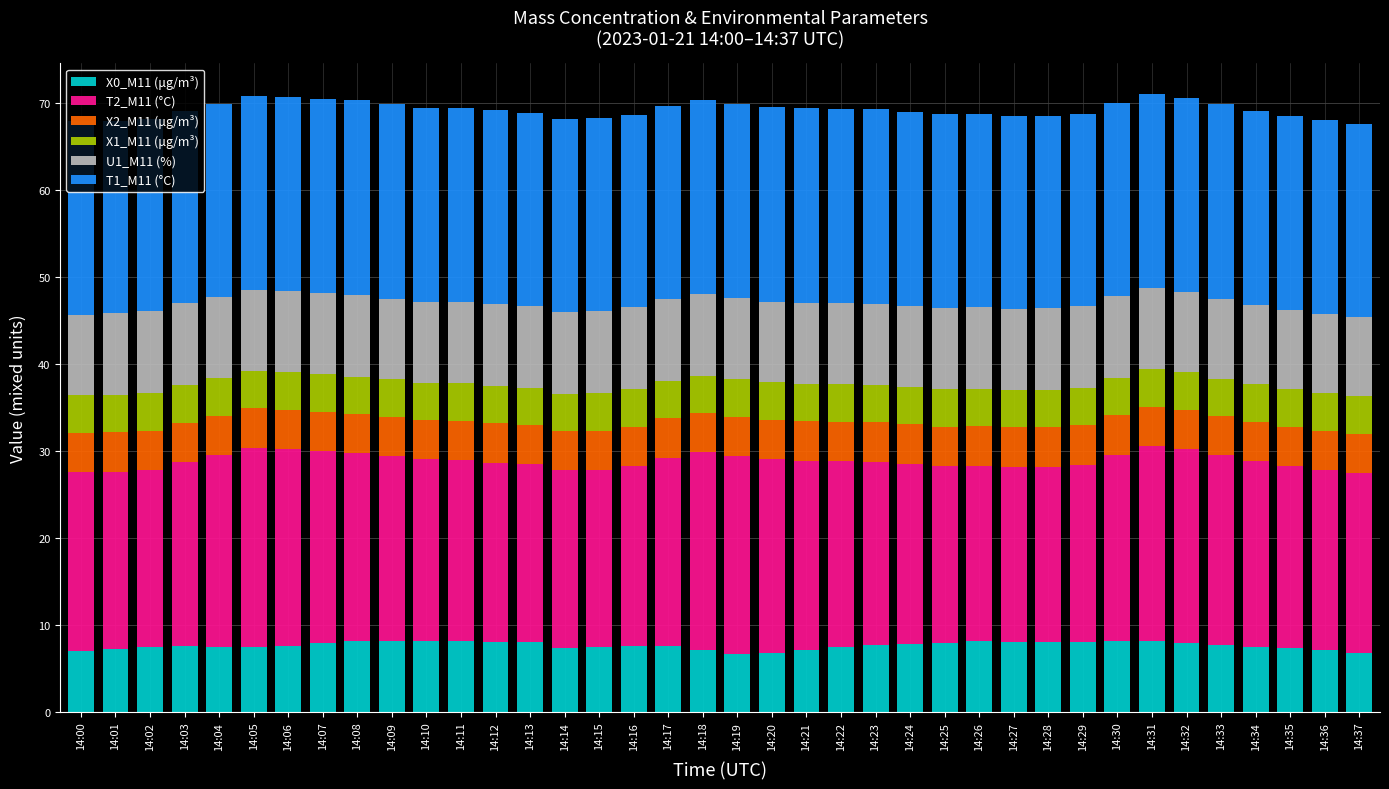

What is the maximum value for X0_M11 (μg/m³)?

8.2